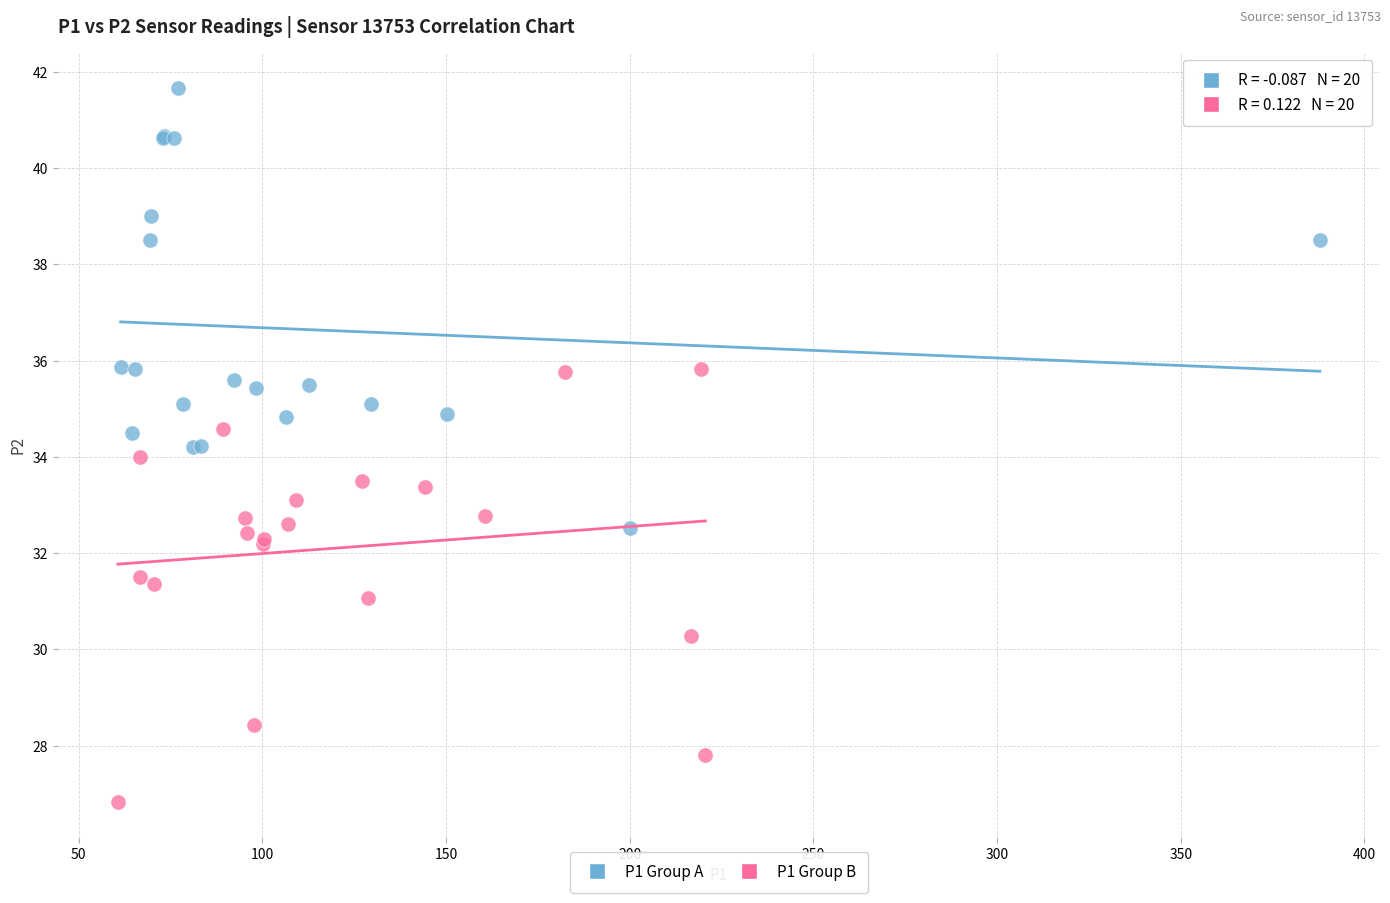

Which series has the widest spread of Y values?

P1 Group A